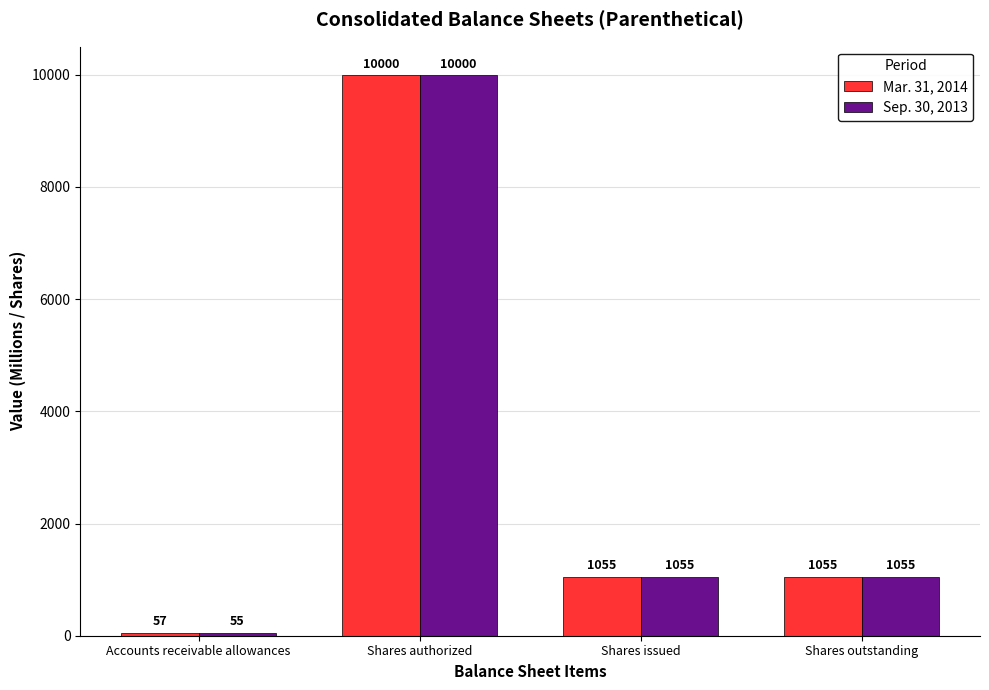

Reading left to right, what are all the values shown in this chart?

Mar. 31, 2014: Accounts receivable allowances=57	Shares authorized=10000	Shares issued=1055	Shares outstanding=1055
Sep. 30, 2013: Accounts receivable allowances=55	Shares authorized=10000	Shares issued=1055	Shares outstanding=1055